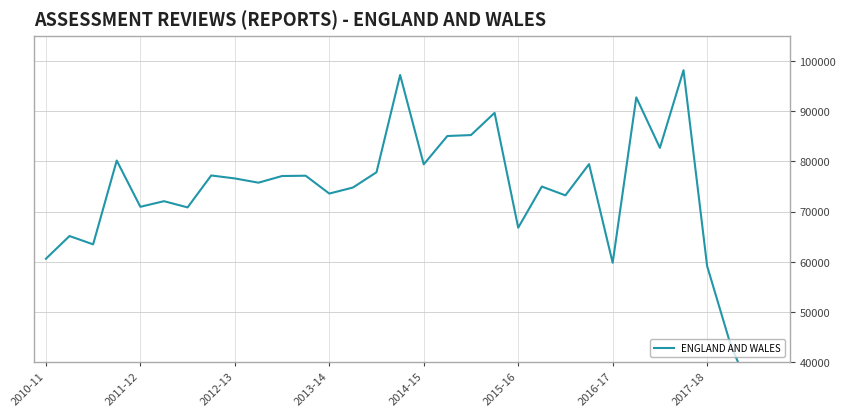

What is the minimum value shown in the chart?

32400